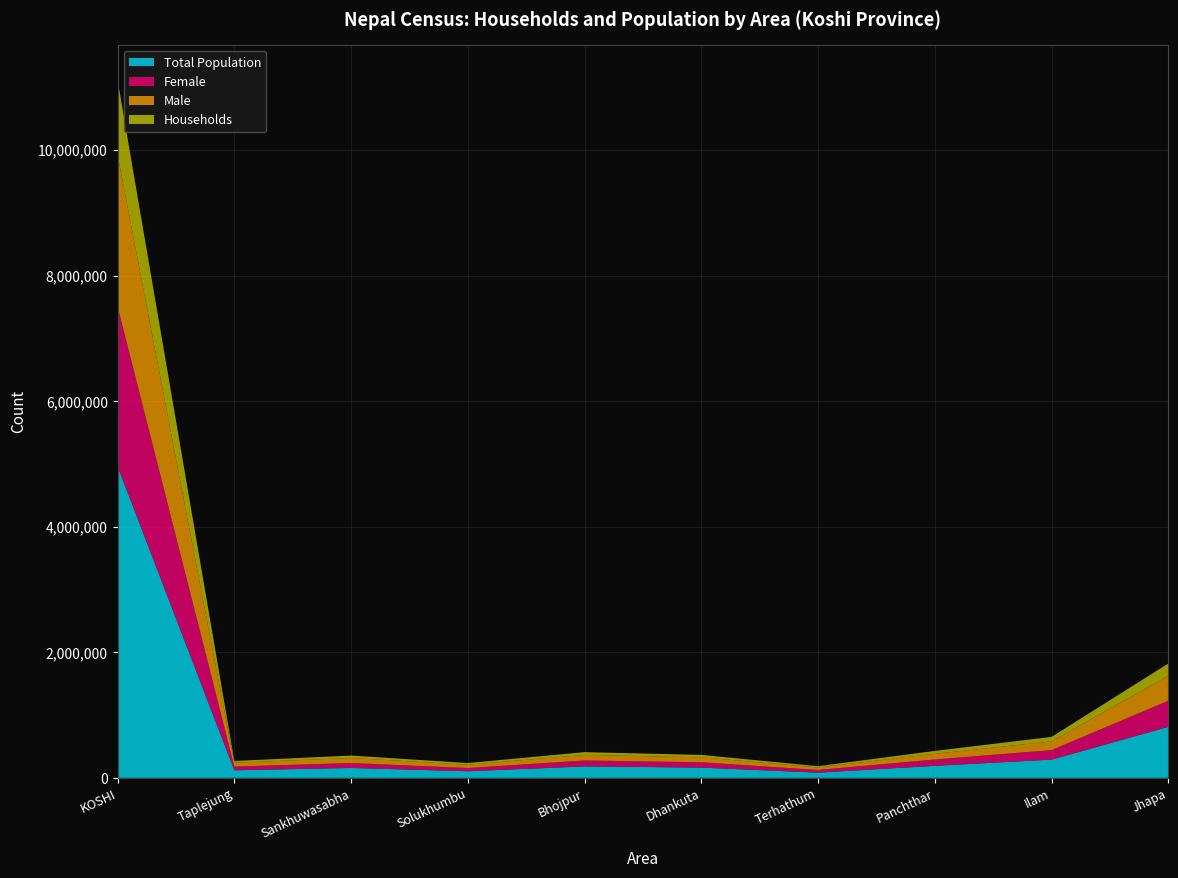

Reading left to right, transcribe all the data shown in this chart.

Total Population: KOSHI=4961412	Taplejung=120590	Sankhuwasabha=158041	Solukhumbu=104851	Bhojpur=182459	Dhankuta=163371	Terhathum=82747	Panchthar=191836	Ilam=290254	Jhapa=812650
Female: KOSHI=2544084	Taplejung=59817	Sankhuwasabha=78462	Solukhumbu=52104	Bhojpur=94509	Dhankuta=85196	Terhathum=43507	Panchthar=100753	Ilam=151951	Jhapa=415289
Male: KOSHI=2417328	Taplejung=60773	Sankhuwasabha=79579	Solukhumbu=52747	Bhojpur=87950	Dhankuta=78175	Terhathum=39240	Panchthar=91083	Ilam=138303	Jhapa=397361
Households: KOSHI=1191556	Taplejung=27798	Sankhuwasabha=39173	Solukhumbu=26319	Bhojpur=44870	Dhankuta=38994	Terhathum=20213	Panchthar=45427	Ilam=72289	Jhapa=196503